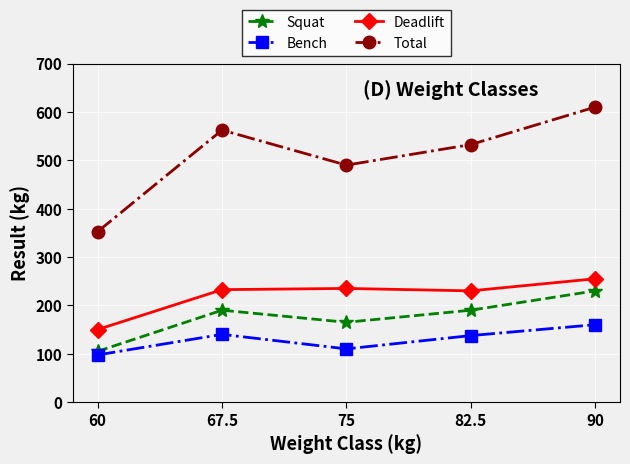

True or false: Bench has more than 2 points higher than both neighbors.

False